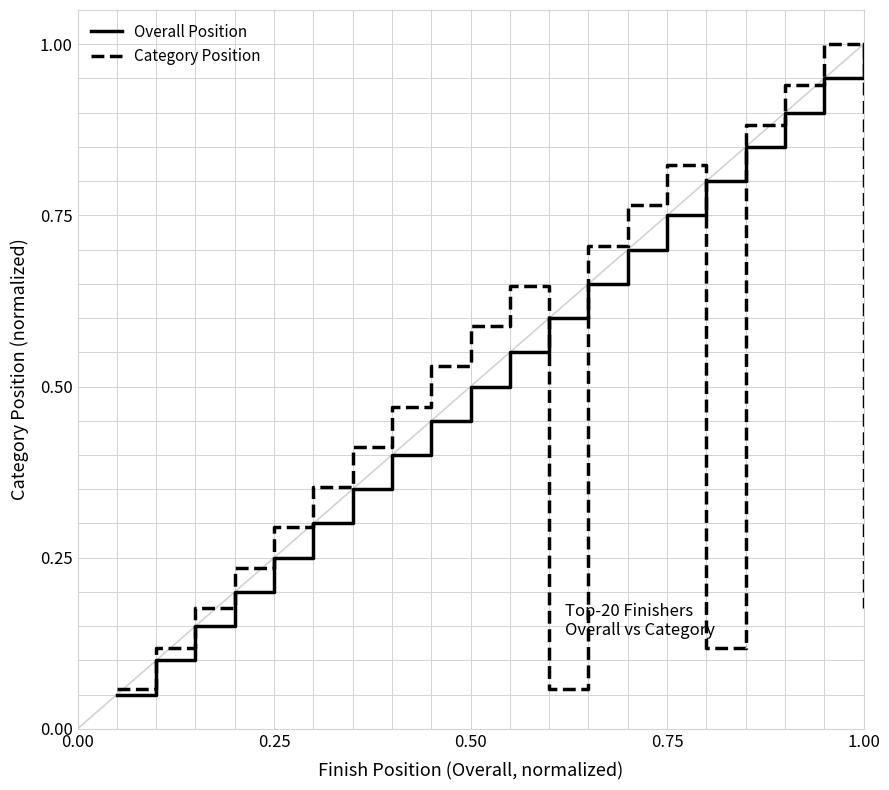

What are all the series names shown in the legend?

Overall Position, Category Position